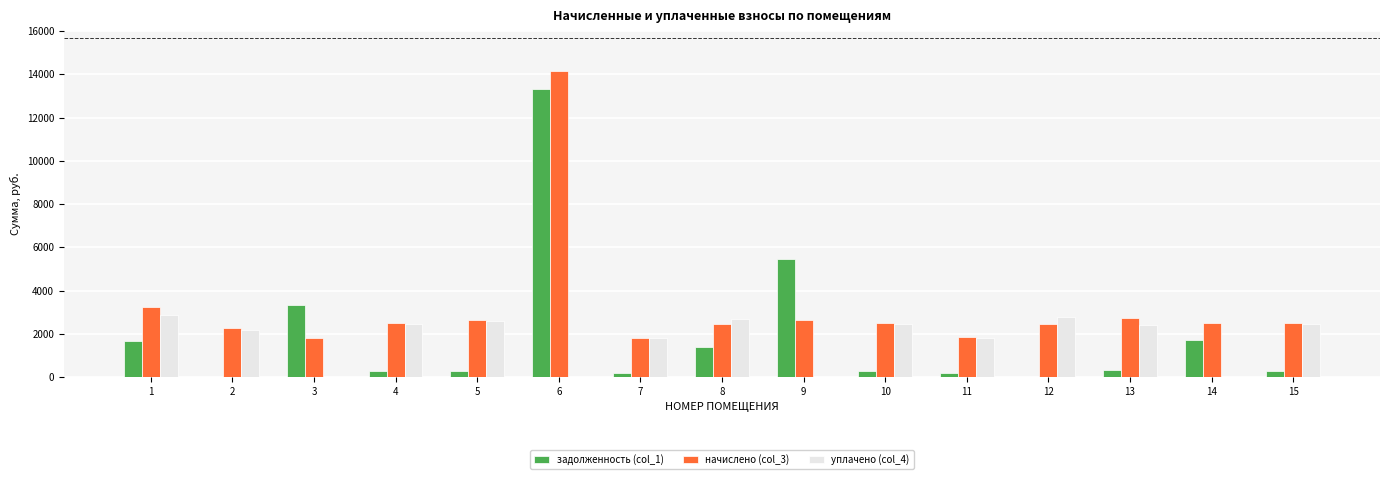

Are the bars grouped side by side (vs. stacked)?

Yes